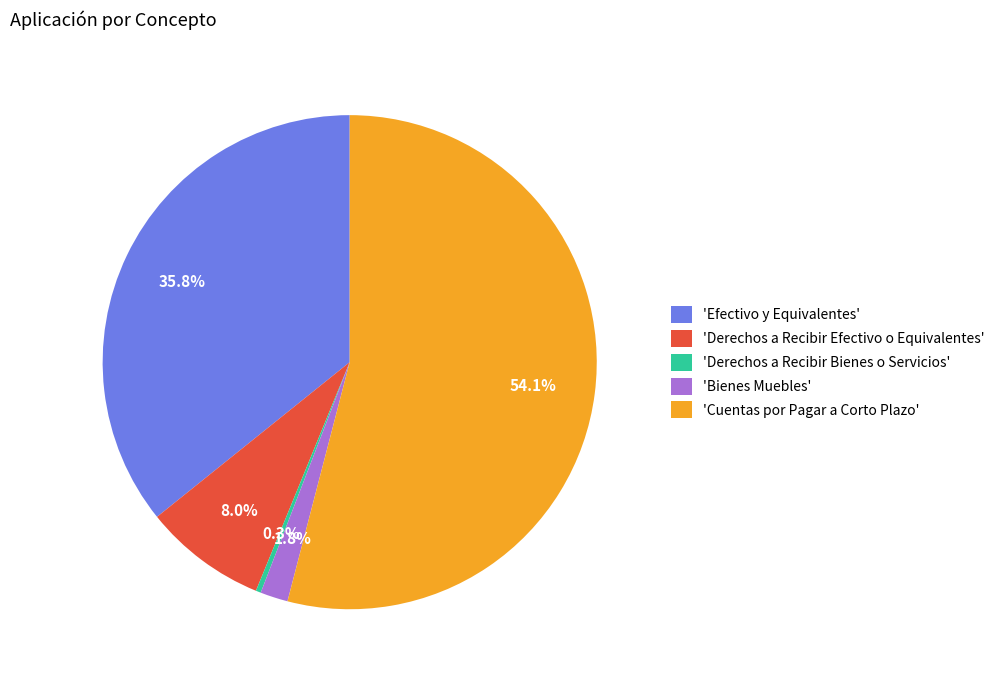

Does 'Derechos a Recibir Bienes o Servicios' account for over 50% of the chart?

No